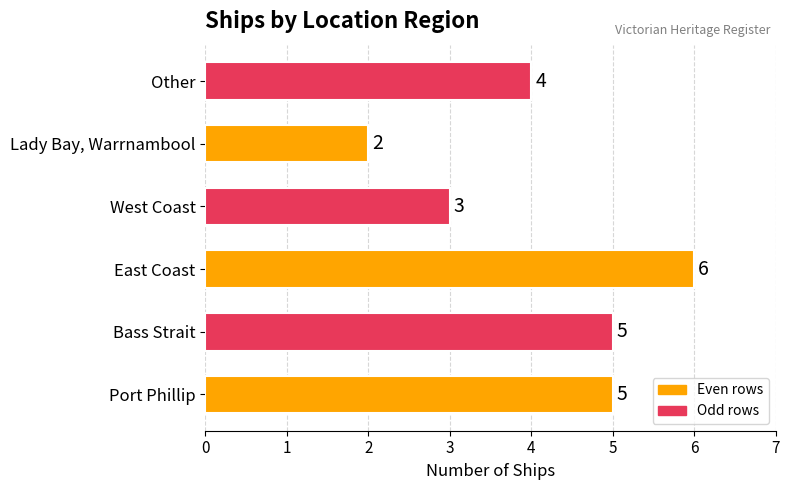

Approximately how many times larger is the value at East Coast compared to Other?

1.5